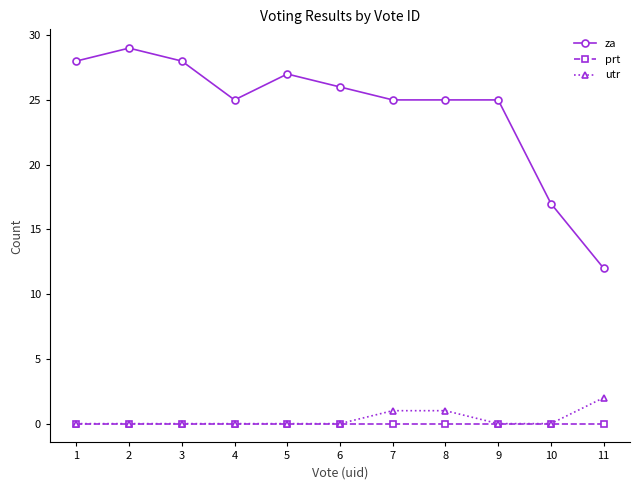

True or false: za and utr intersect in this chart.

False